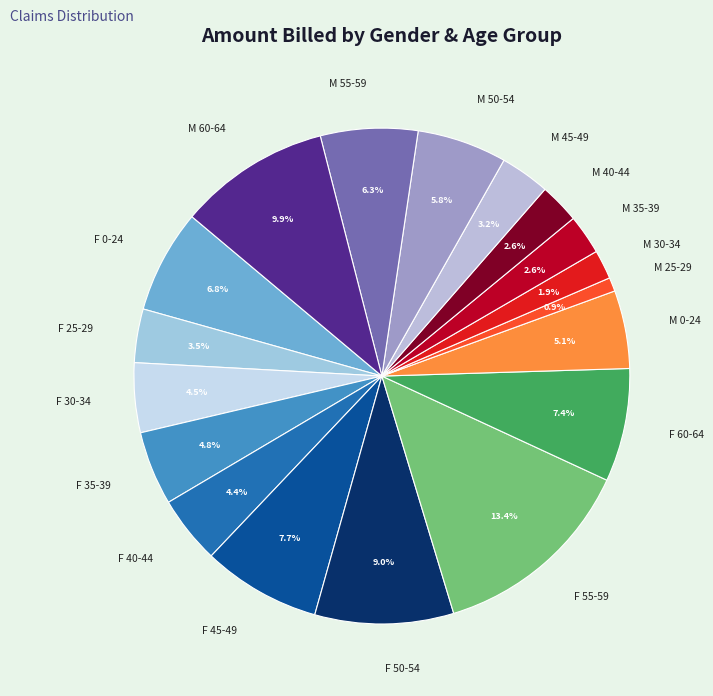

Which category has the biggest portion of the pie?

F 55-59